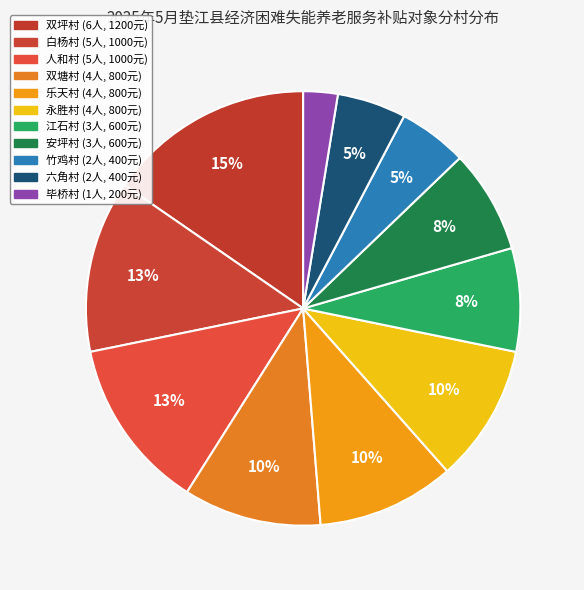

Count the number of slices in the pie.

11